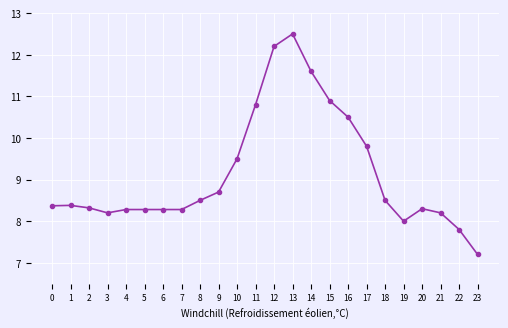

What is the greatest value displayed?

12.5